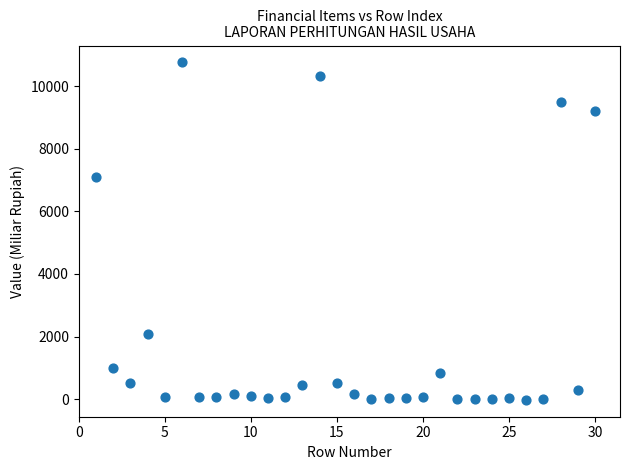

What Y value in the scatter plot is closest to 5368?

7100.4